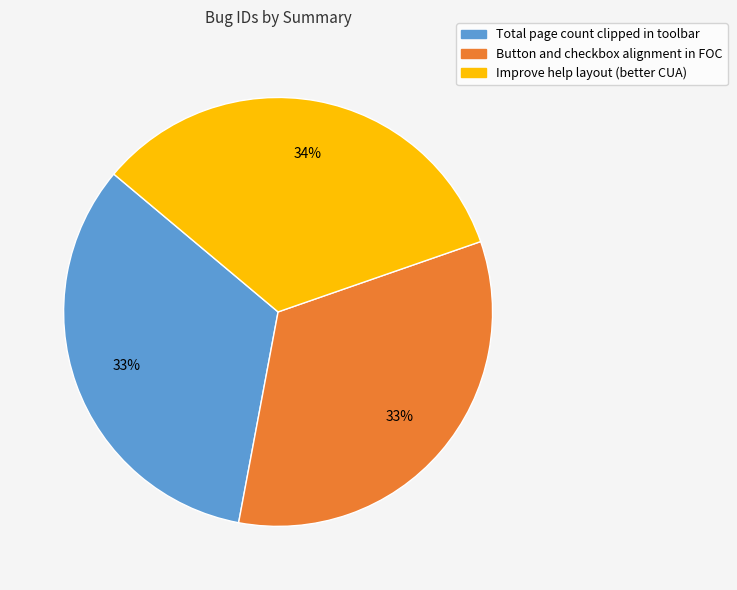

How many segments does this pie chart have?

3